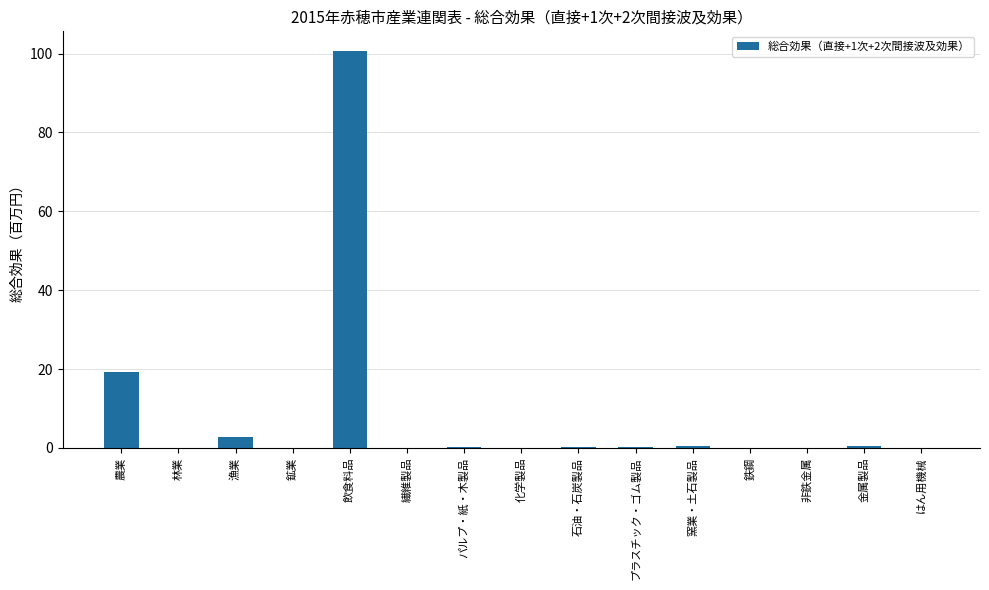

The value at パルプ・紙・木製品 is 0.2. True or false?

True